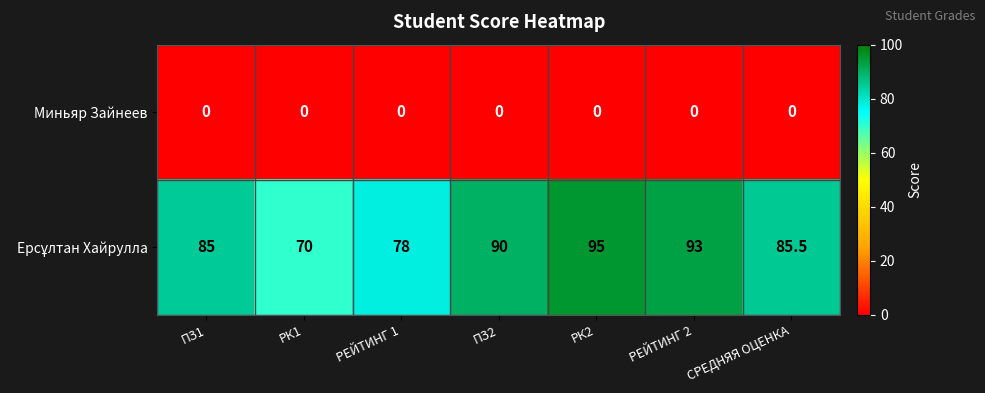

Is it true that Миньяр Зайнеев equals 0.0 at РЕЙТИНГ 2?

True